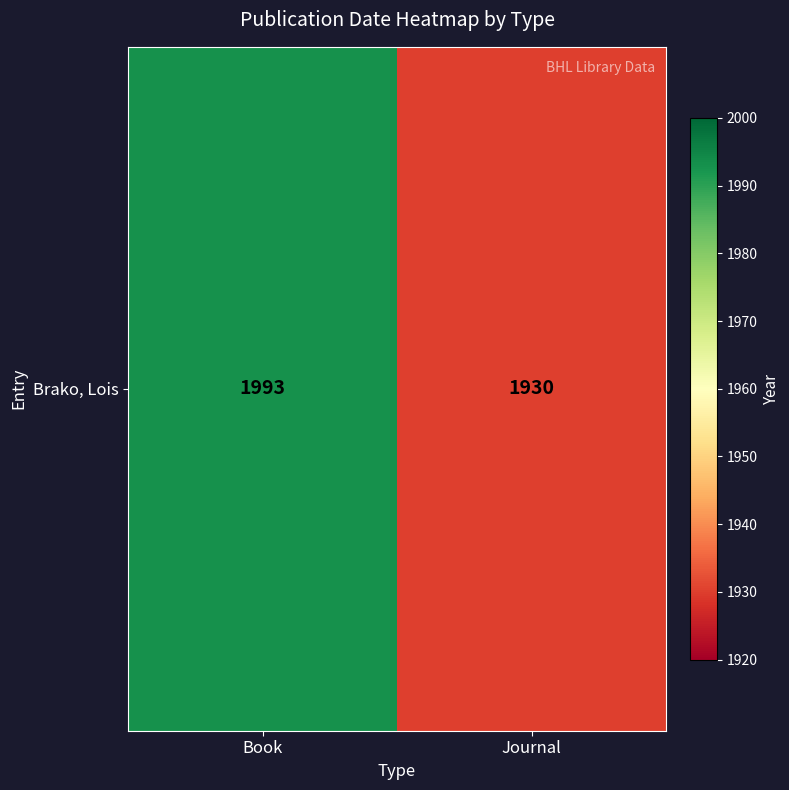

Which category has the highest value across all series?

Book